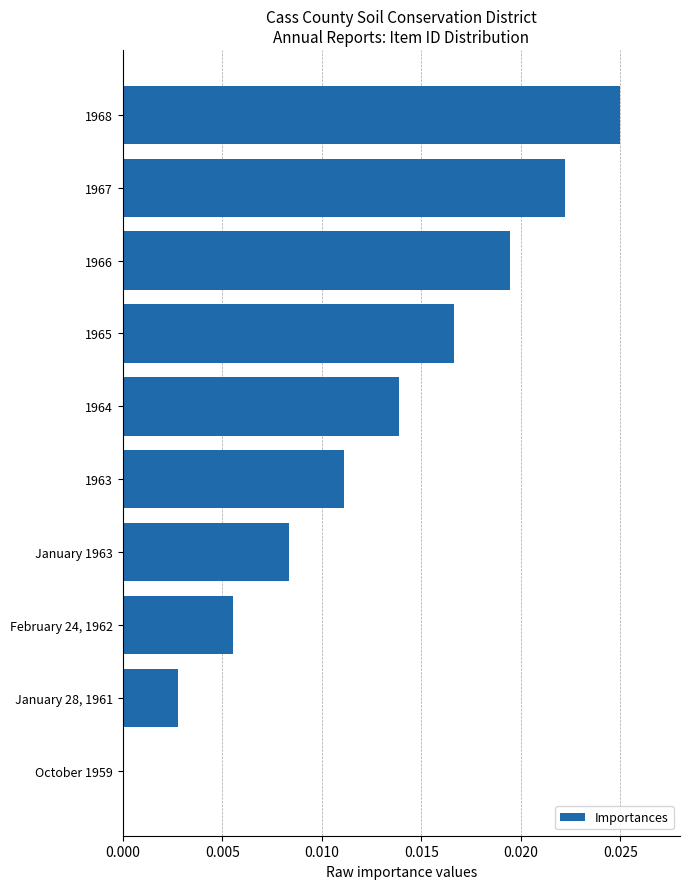

True or false: the data shows 0.0 at 1968.

True